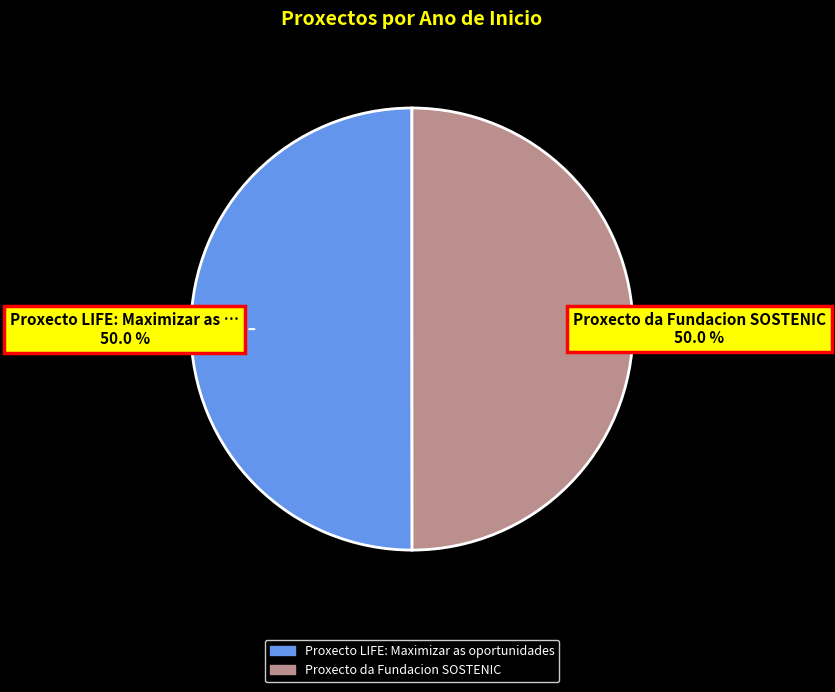

Count the number of slices in the pie.

2